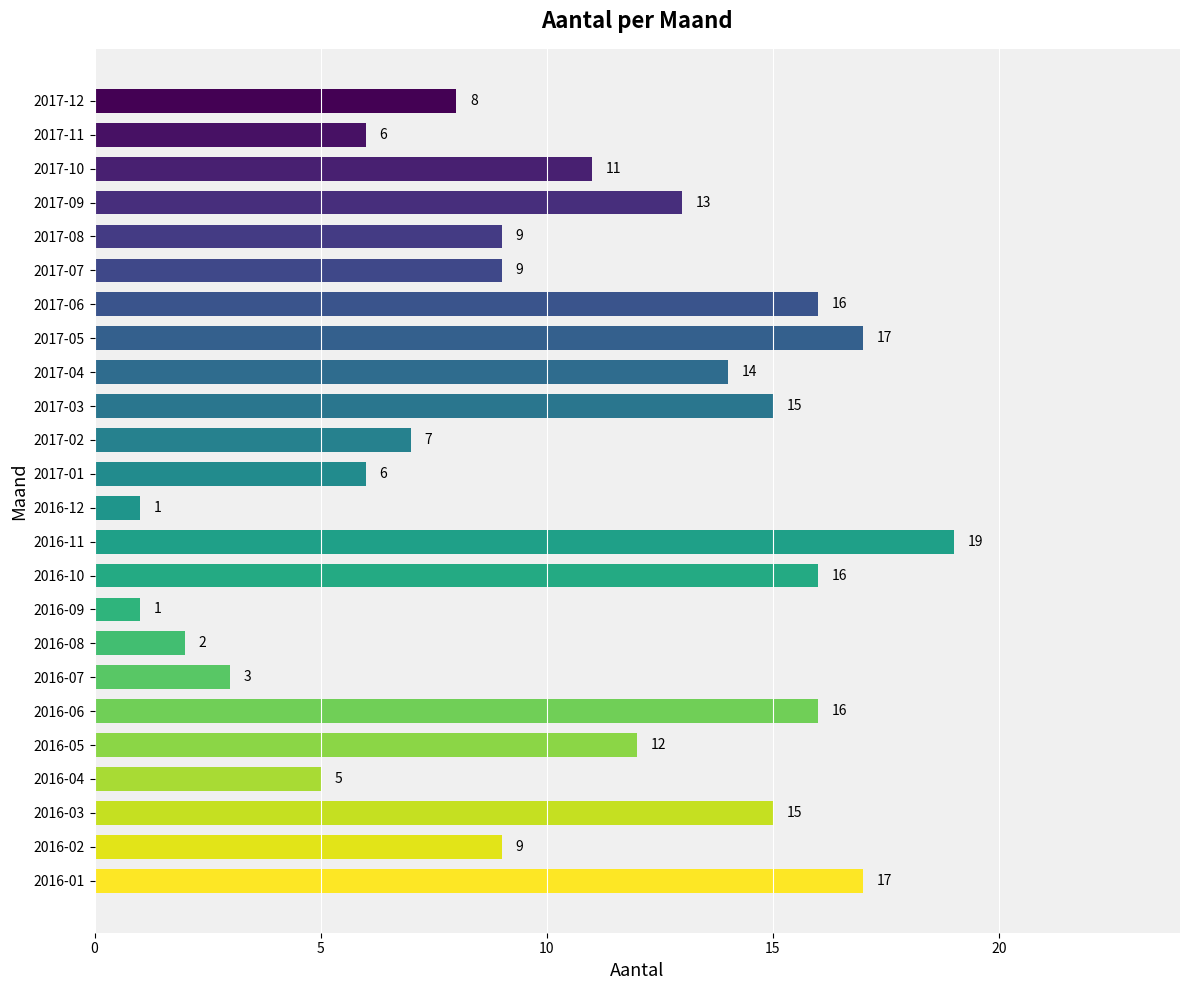

Is it true that the value at 2017-07 is 4?

False